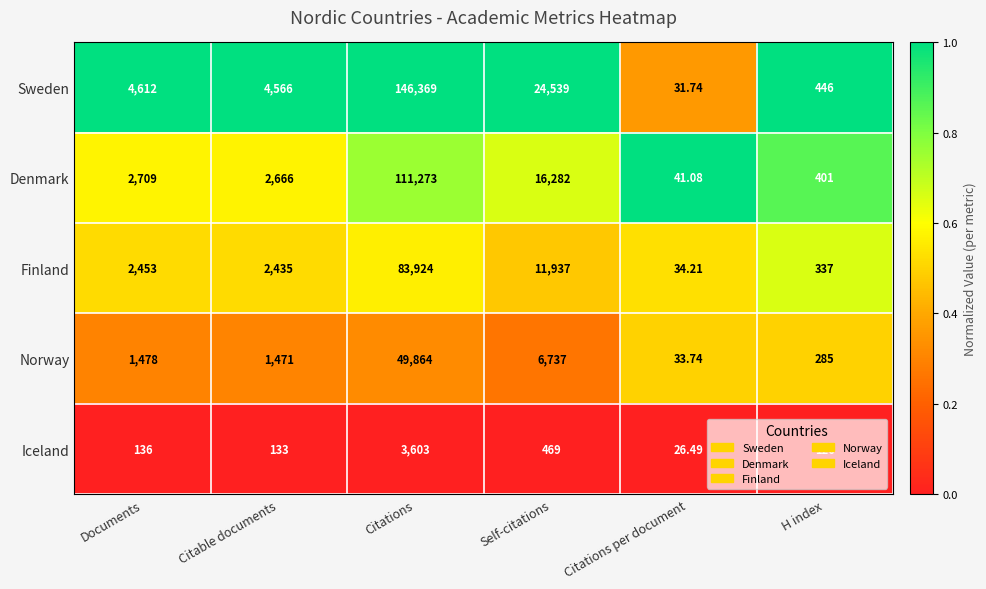

List the series in order of their peak value, highest first.

Sweden, Denmark, Finland, Norway, Iceland